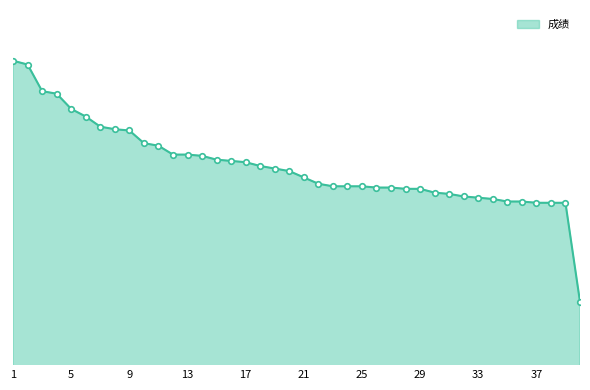

Which category has the highest value across all series?

1